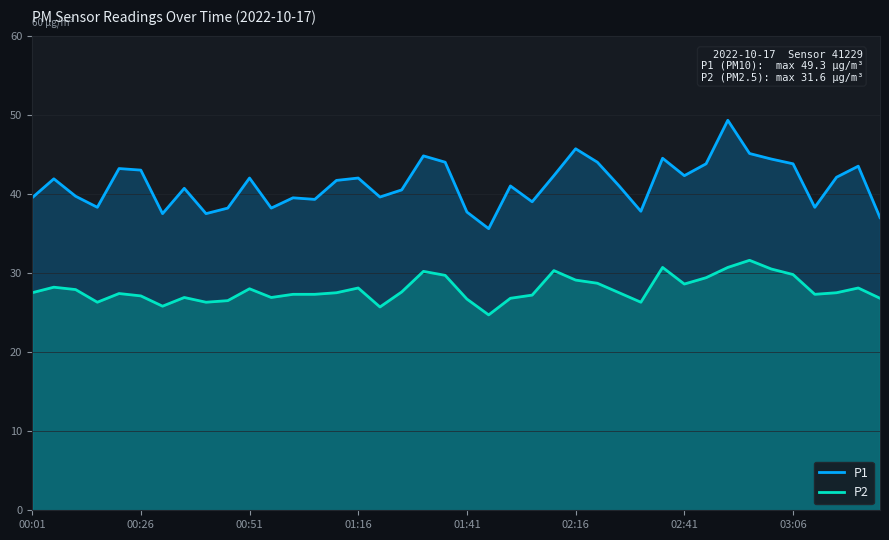

How many categories are shown in the chart?

40